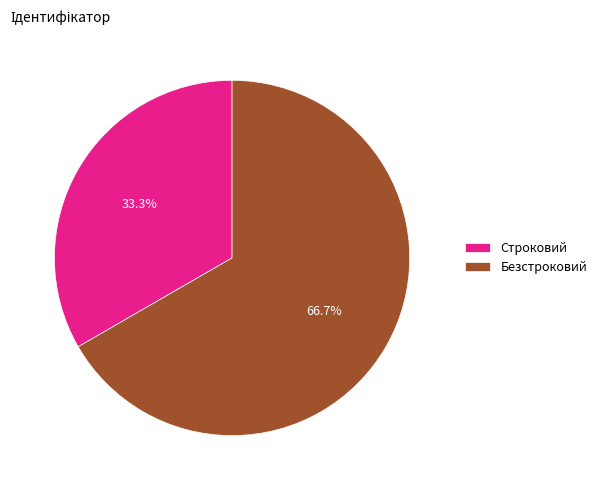

True or false: Строковий accounts for 33% of the total.

True